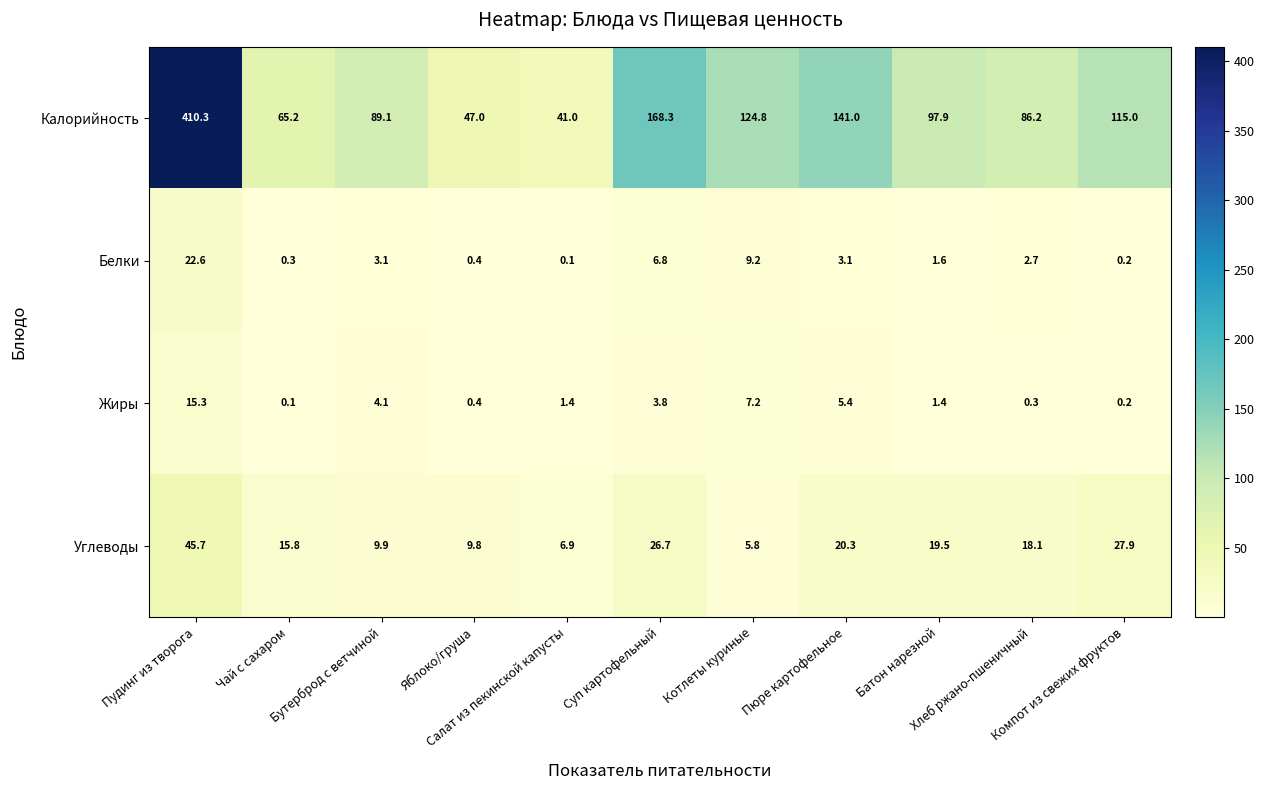

What is the total value across all series at Яблоко/груша?

57.6